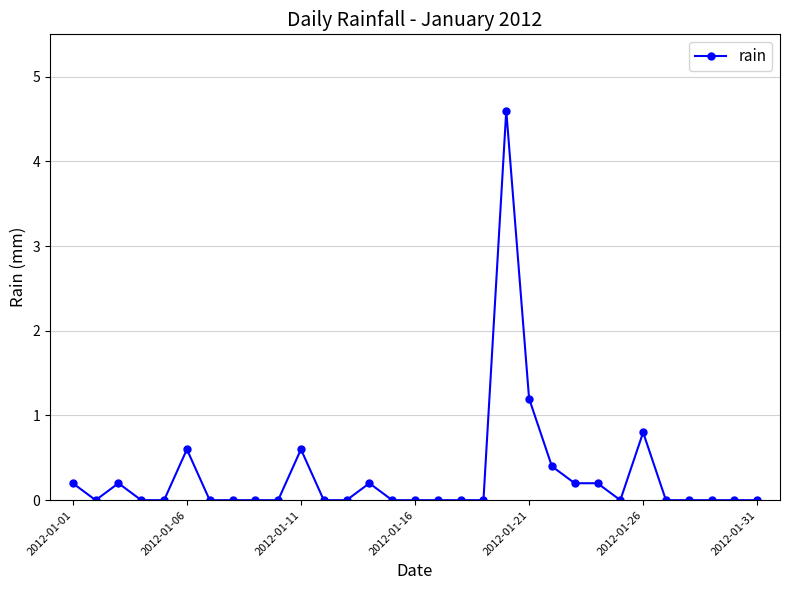

What is the difference between the maximum and minimum values?

4.6